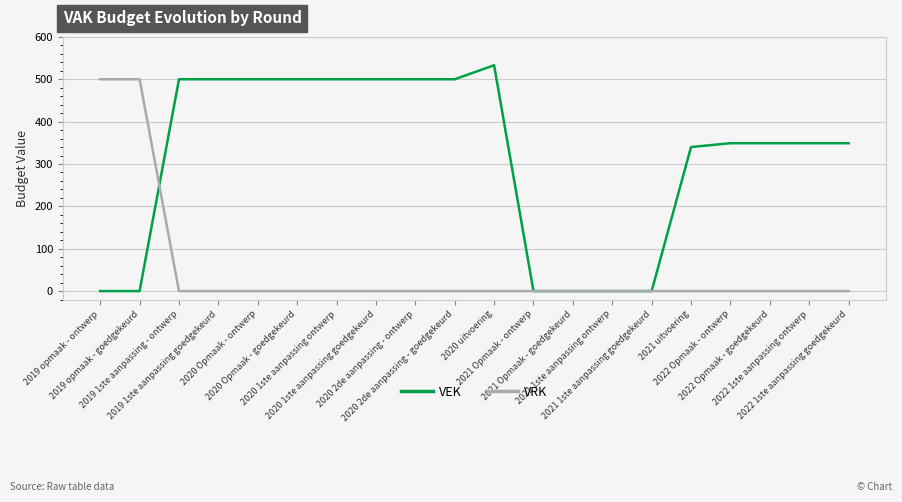

Rank the series by their average value, from lowest to highest.

VRK, VEK